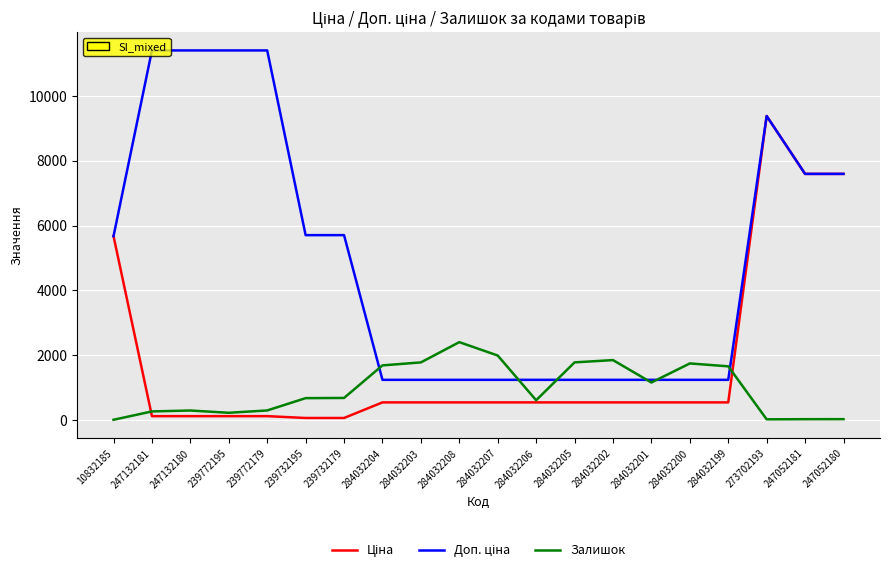

What is the greatest value displayed?

11410.0